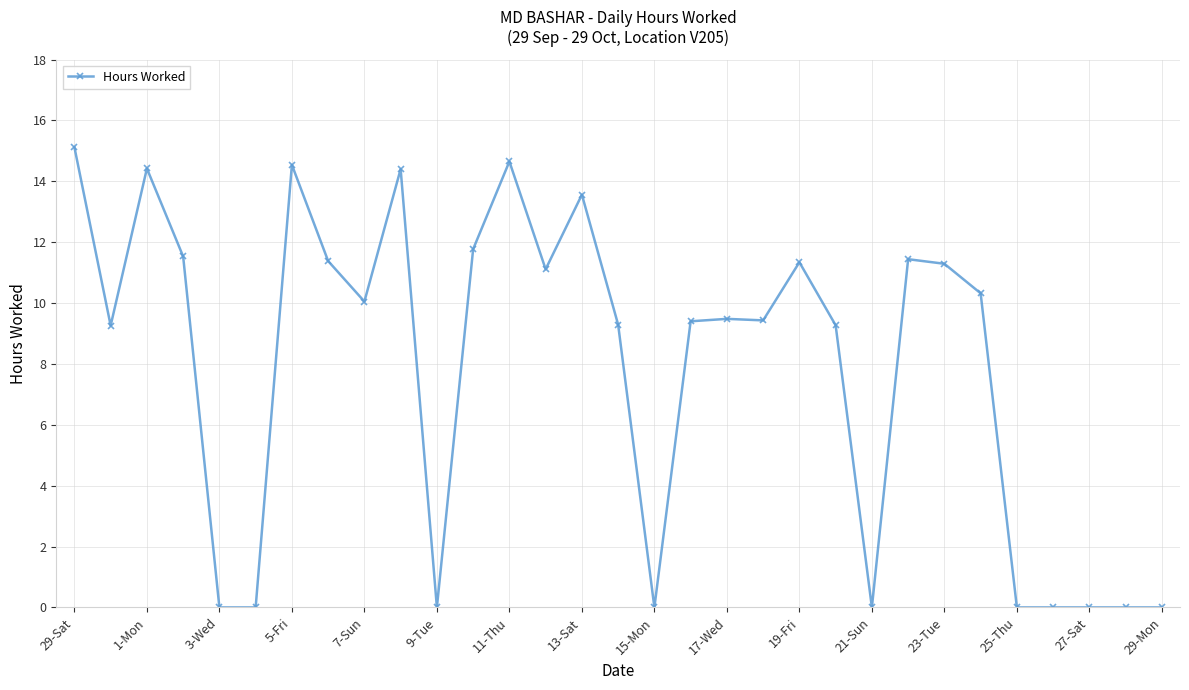

What is the change in value from 6-Sat to 7-Sun?

-1.3